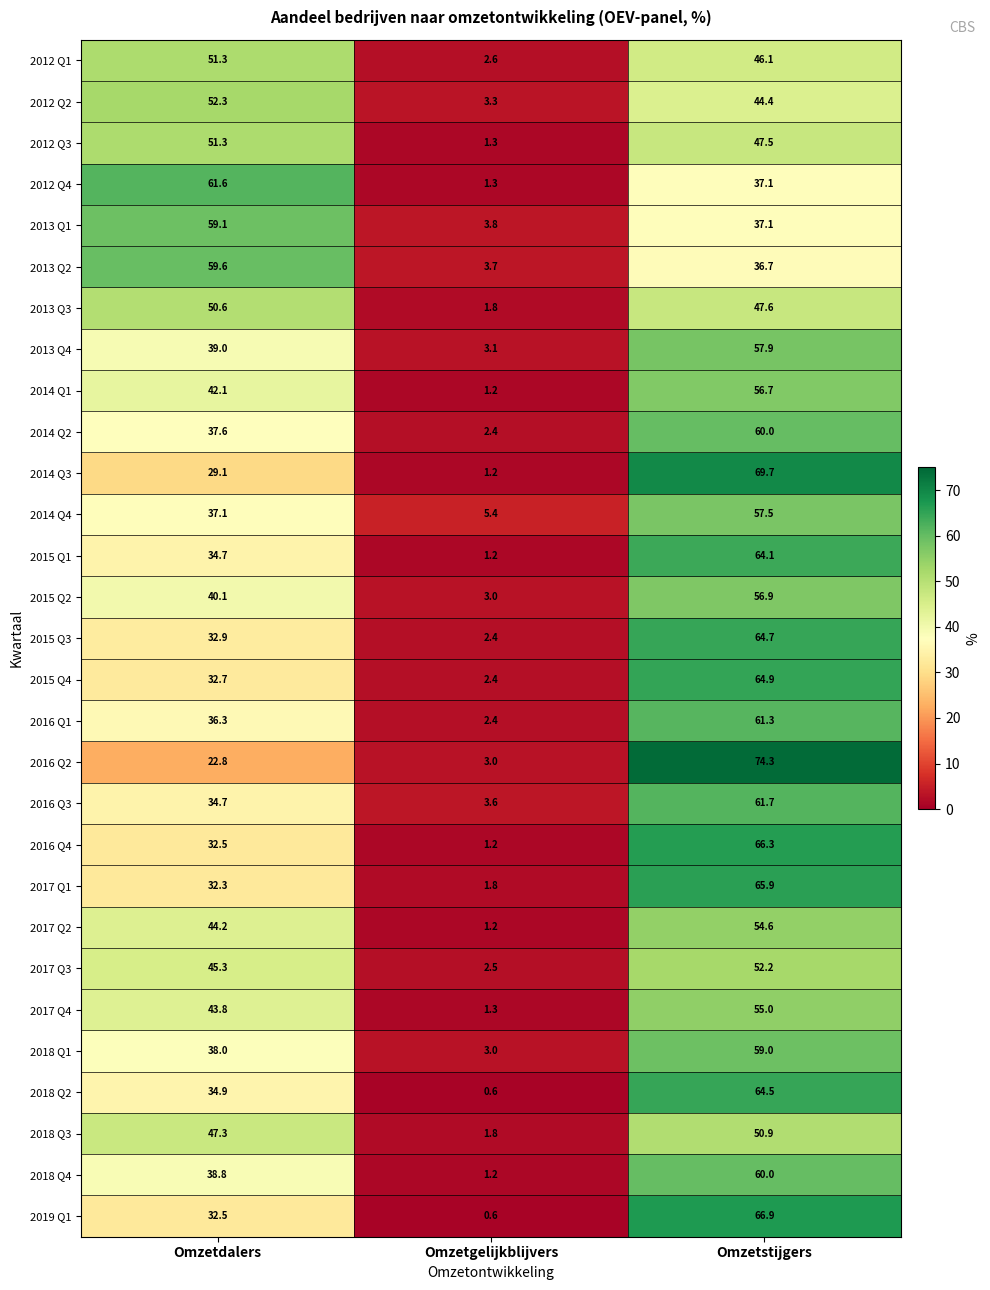

Rank the categories by 2016 Q2 value from highest to lowest.

Omzetstijgers, Omzetdalers, Omzetgelijkblijvers